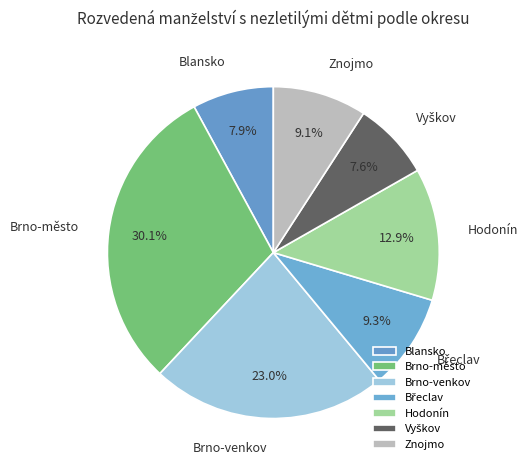

Does Brno-město account for over 50% of the chart?

No